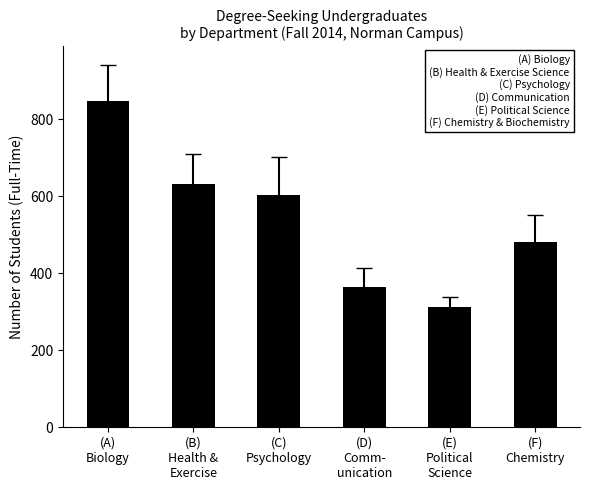

How many values are below 604?

3